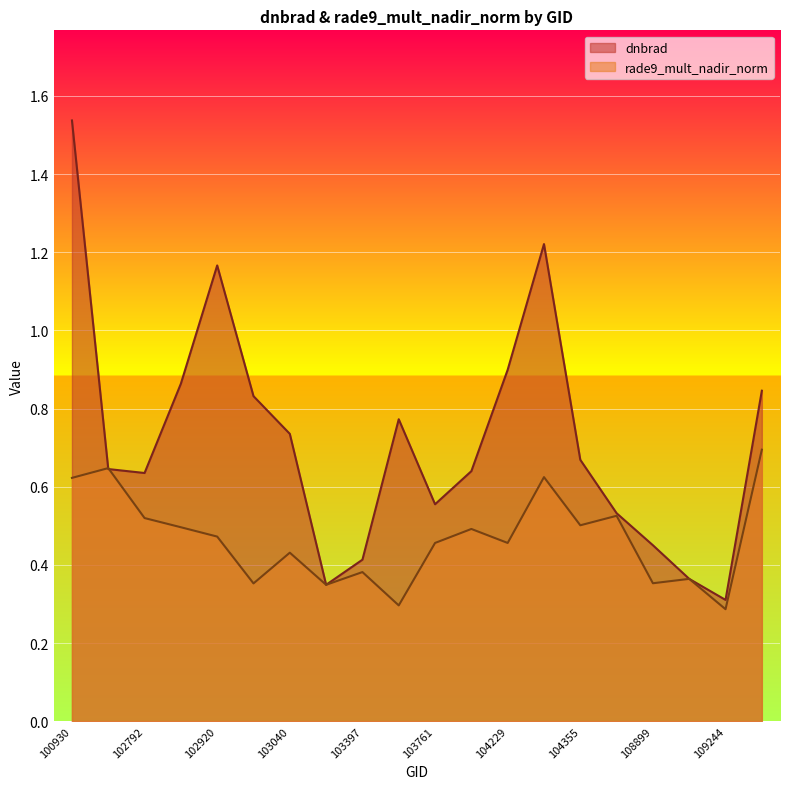

What is the lowest value of the dnbrad series?

0.3